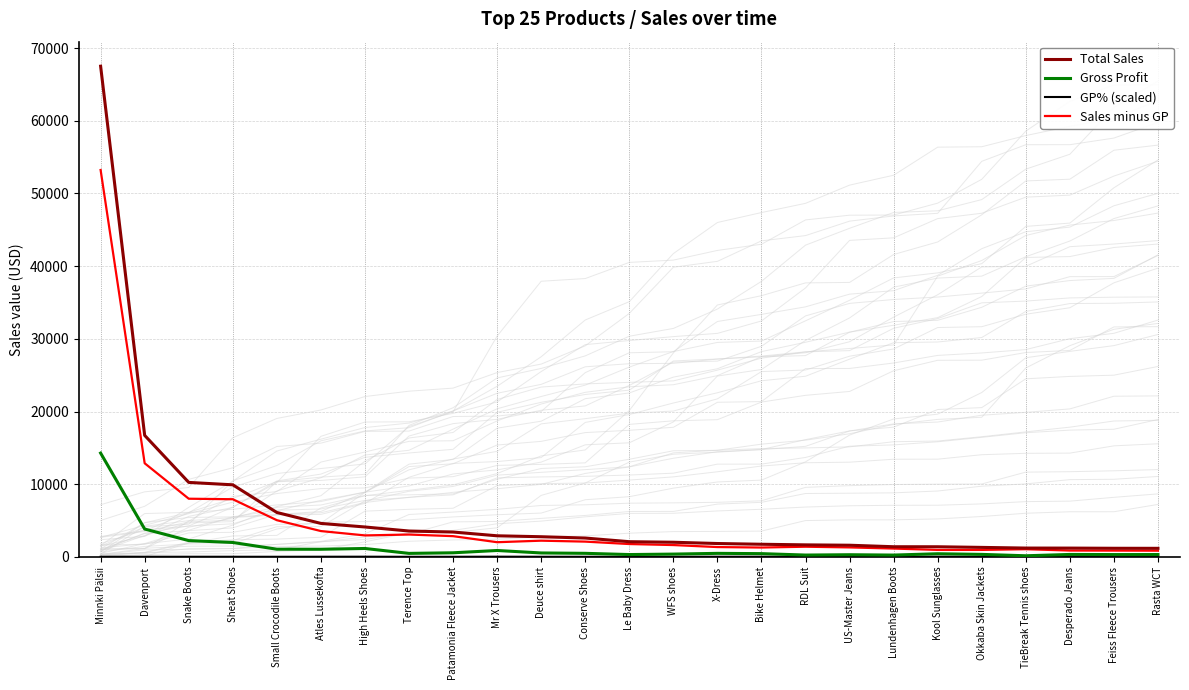

Rank the categories by Gross Profit value from highest to lowest.

Minnki Pälsii, Davenport, Snake Boots, Sheat Shoes, High Heels Shoes, Small Crocodile Boots, Atles Lussekofta, Mr X Trousers, Patamonia Fleece Jacket, Deuce shirt, Conserve Shoes, X-Dress, Terence Top, Bike Helmet, Kool Sunglasses, WFS shoes, Okkaba Skin Jackets, Desperado Jeans, Rasta WCT, Le Baby Dress, Feiss Fleece Trousers, US-Master Jeans, RDL Suit, Lundenhagen Boots, TieBreak Tennis shoes